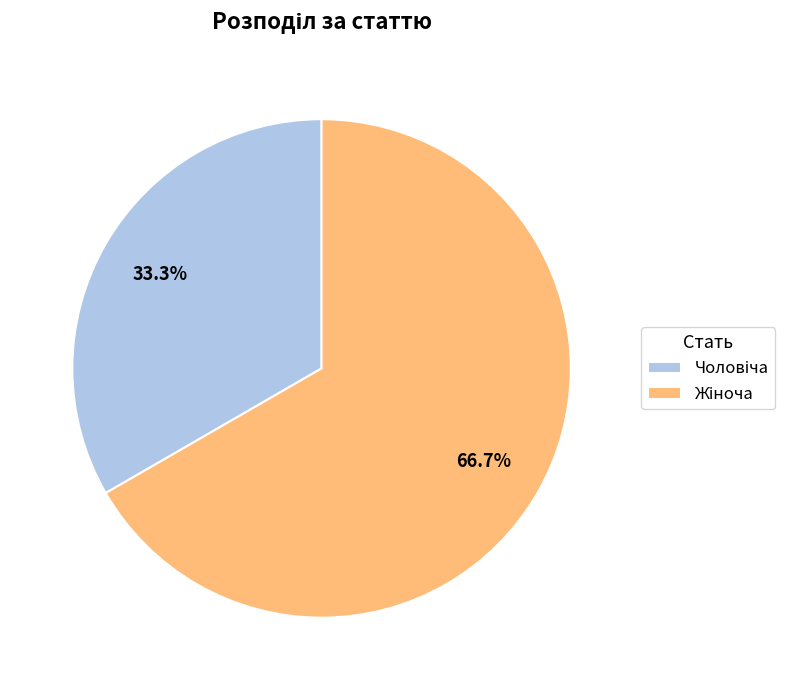

How many segments does this pie chart have?

2